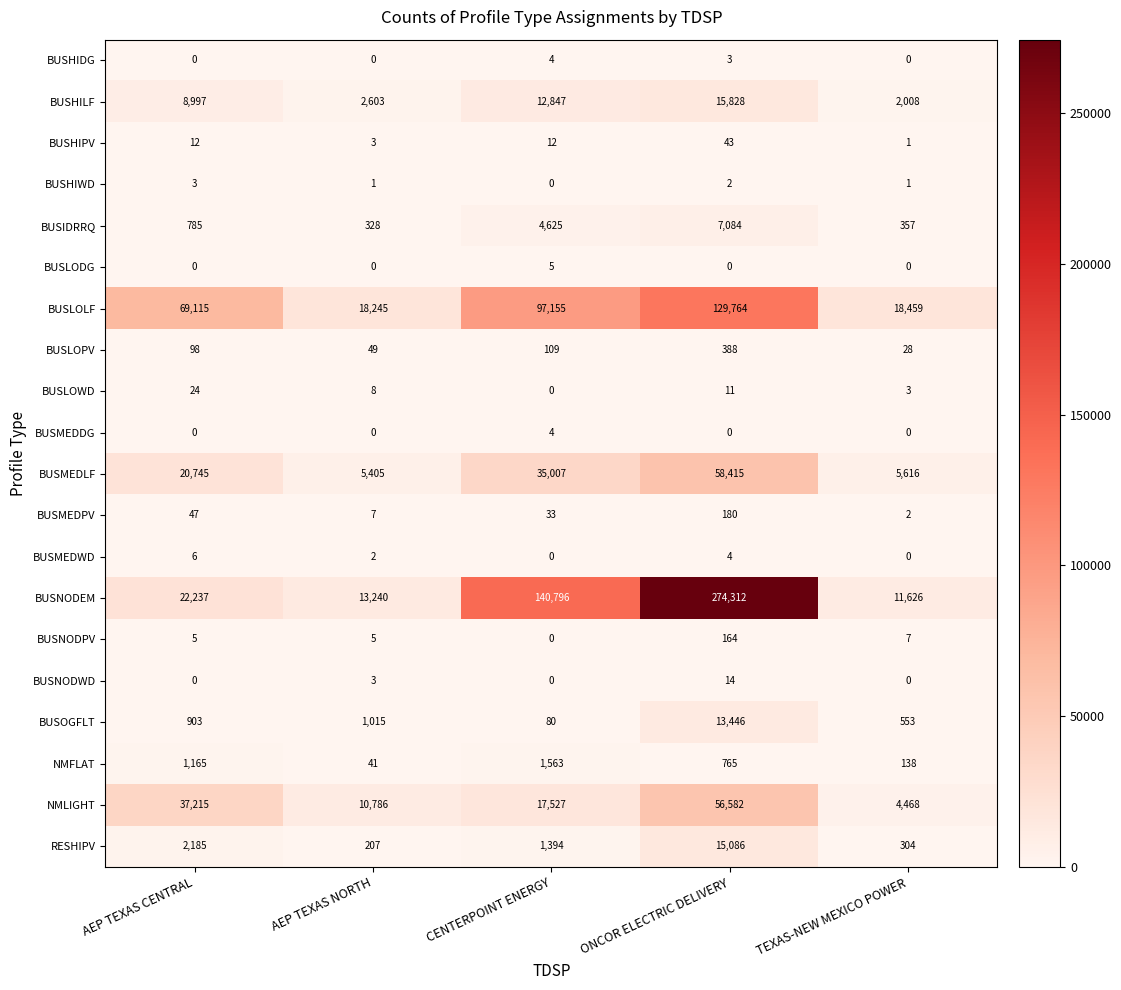

Which series has the largest range (max minus min)?

BUSNODEM